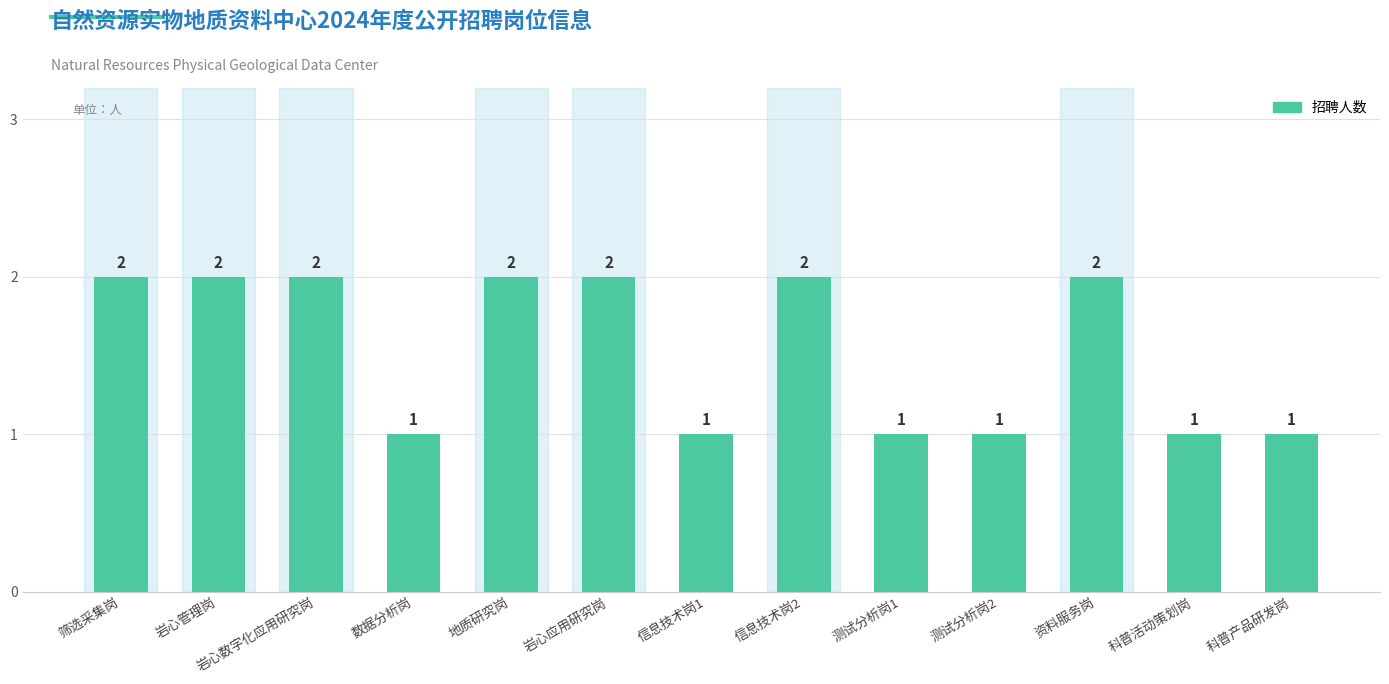

Reading left to right, transcribe all the data shown in this chart.

2	2	2	1	2	2	1	2	1	1	2	1	1